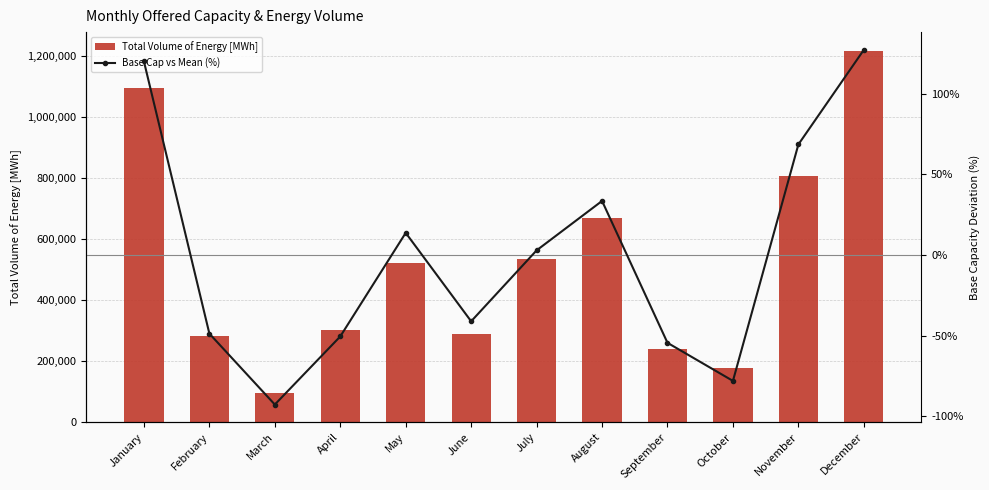

What is the average value of the Total Volume of Energy [MWh] series?

518871